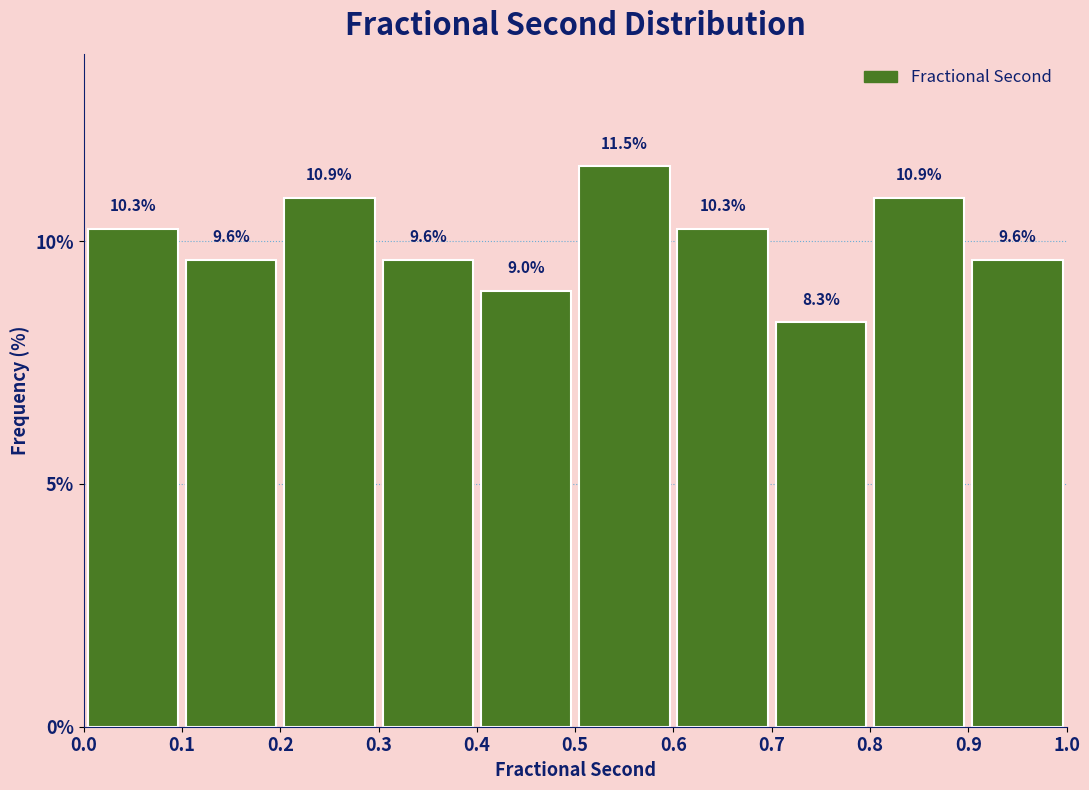

What is the height of the bar covering 0.4 to 0.5 on the x-axis?

9.0